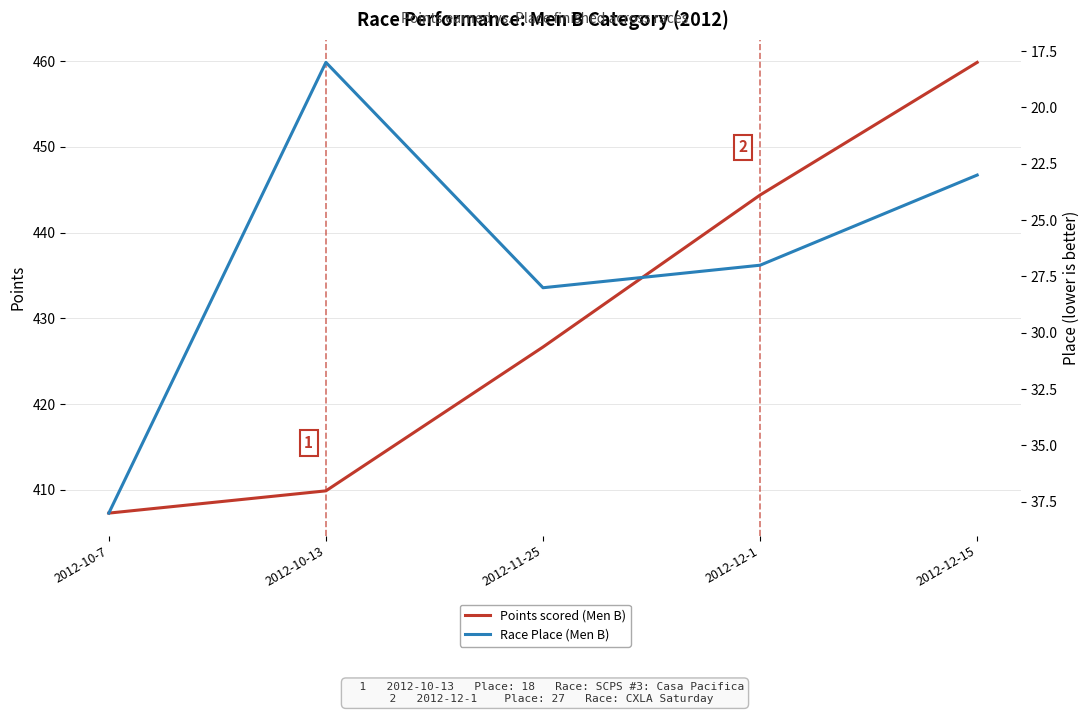

What are all the series names shown in the legend?

Points scored (Men B), Race Place (Men B)